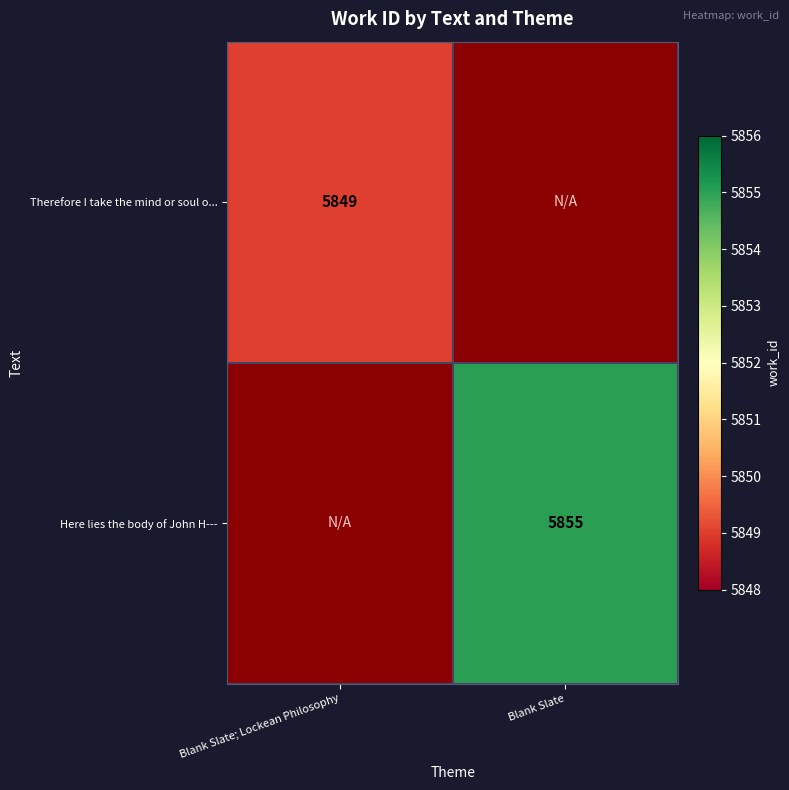

What is the minimum value shown in the chart?

5849.0